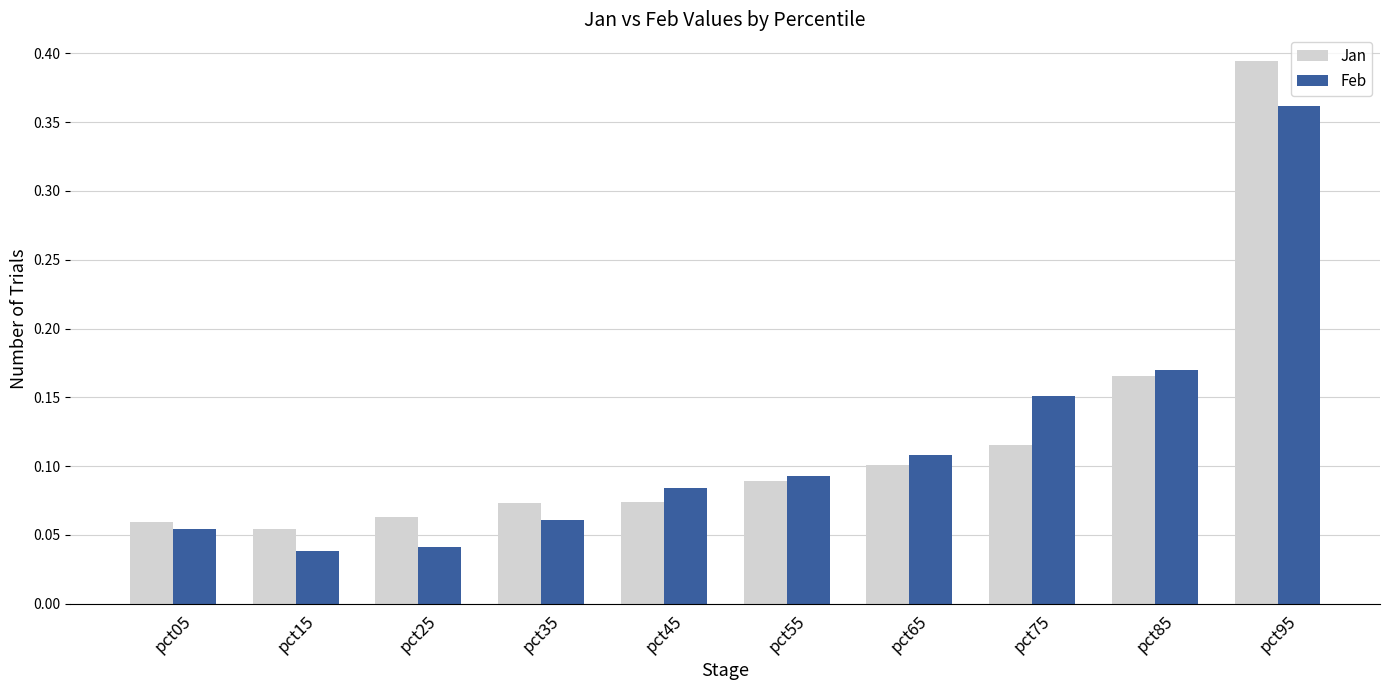

At how many categories does at least one series exceed 0?

10